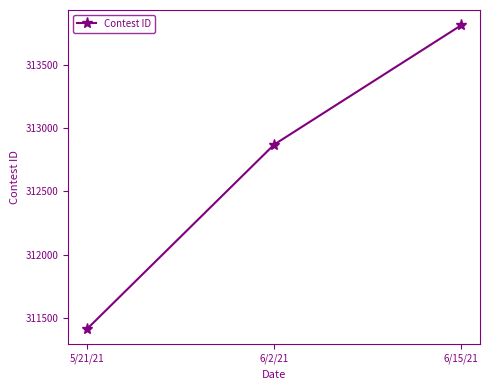

Rank the categories by value from lowest to highest.

5/21/21, 6/2/21, 6/15/21